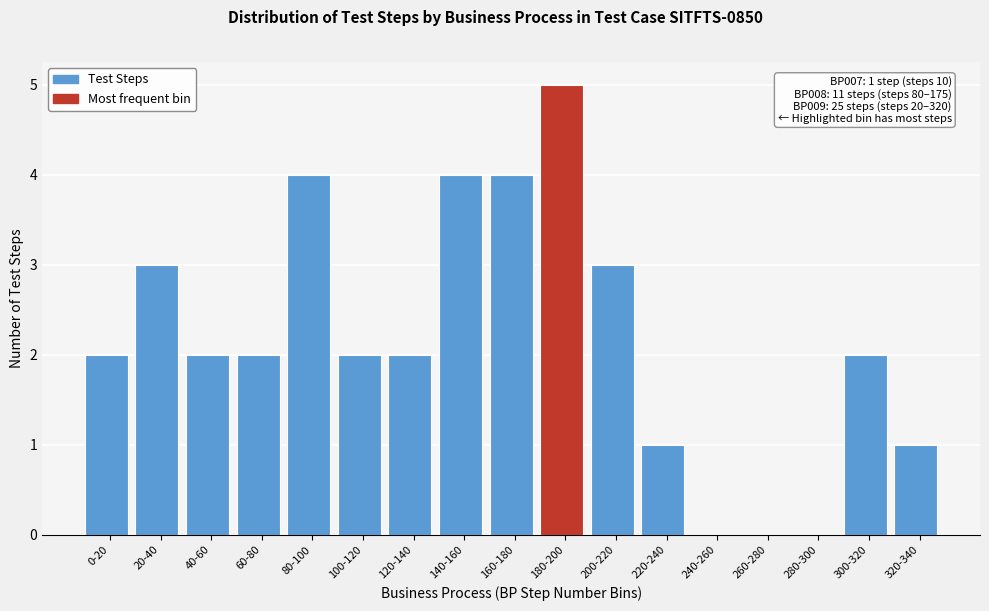

Reading left to right, transcribe all the data shown in this chart.

0-20=2	20-40=3	40-60=2	60-80=2	80-100=4	100-120=2	120-140=2	140-160=4	160-180=4	180-200=5	200-220=3	220-240=1	240-260=0	260-280=0	280-300=0	300-320=2	320-340=1